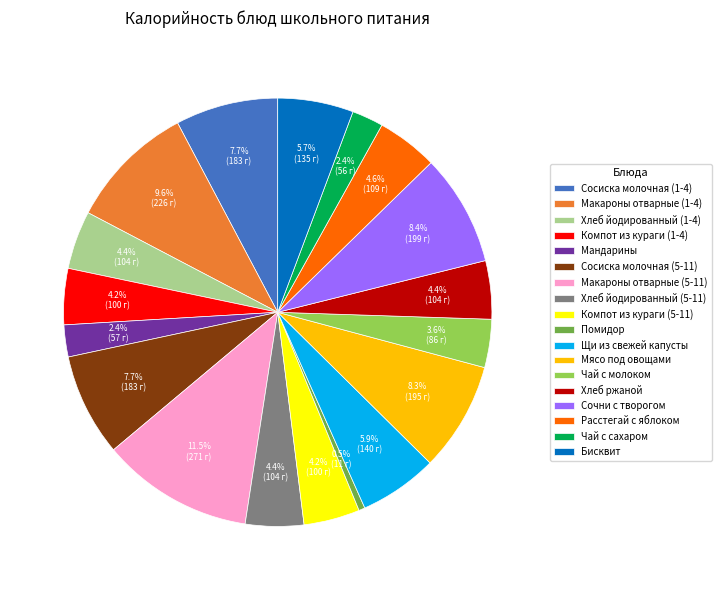

Combined, what portion of the pie is Компот из кураги (1-4) and Хлеб йодированный (5-11)?

8.6%